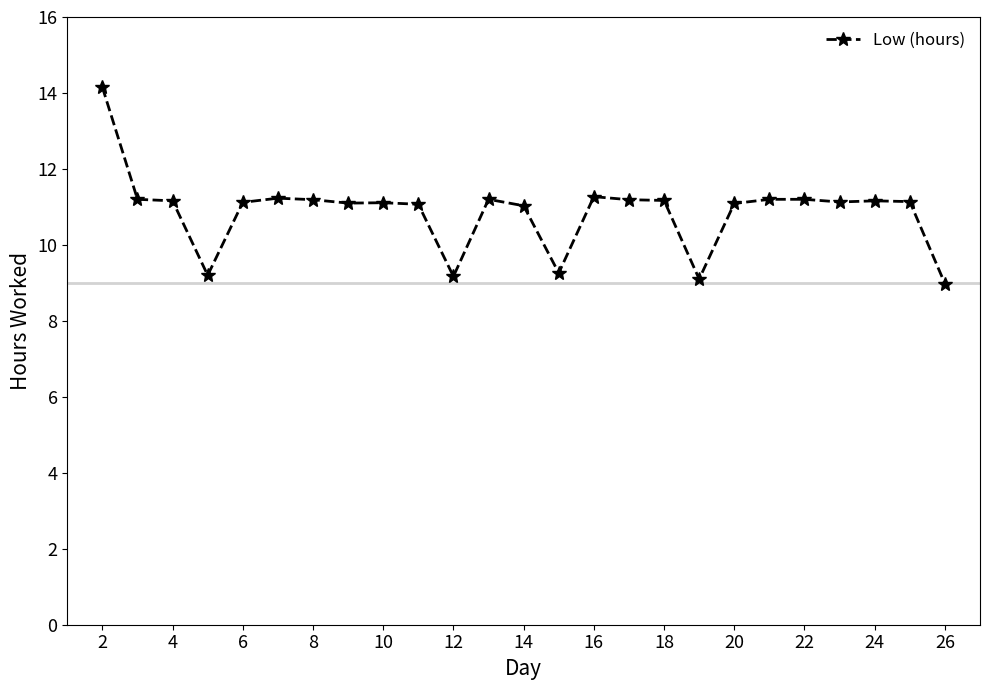

What is the greatest value displayed?

14.2